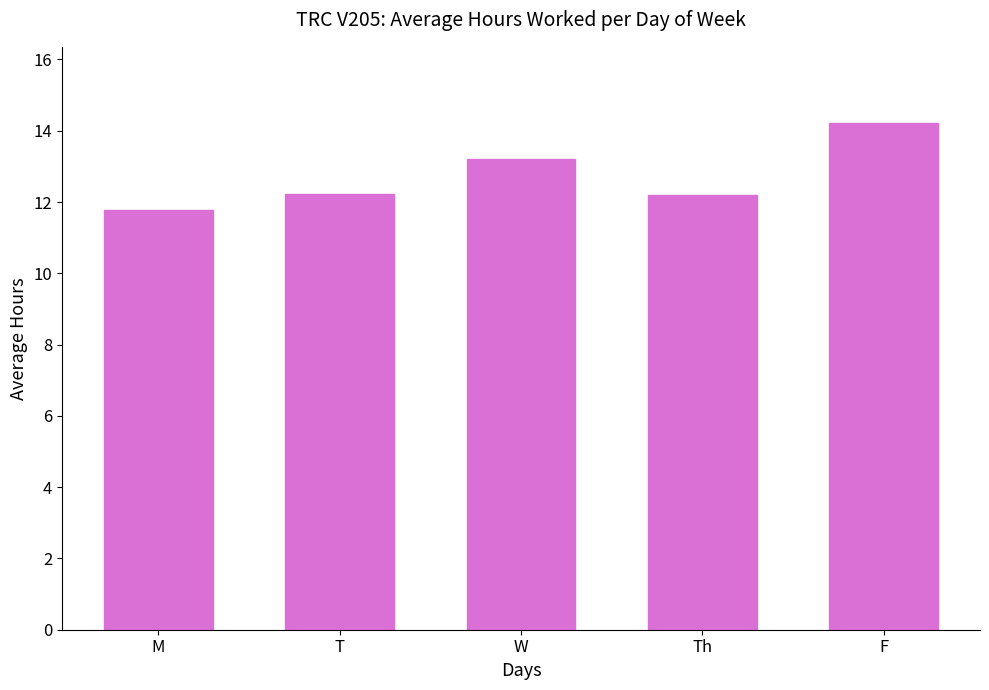

Does the chart contain any negative values?

No